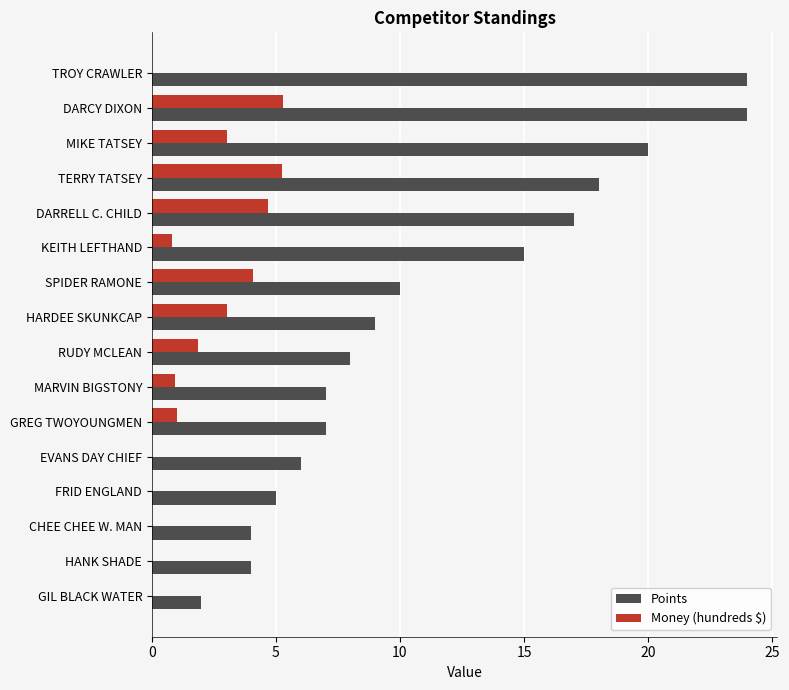

Where is Money (hundreds $) nearest to the value 2?

RUDY MCLEAN